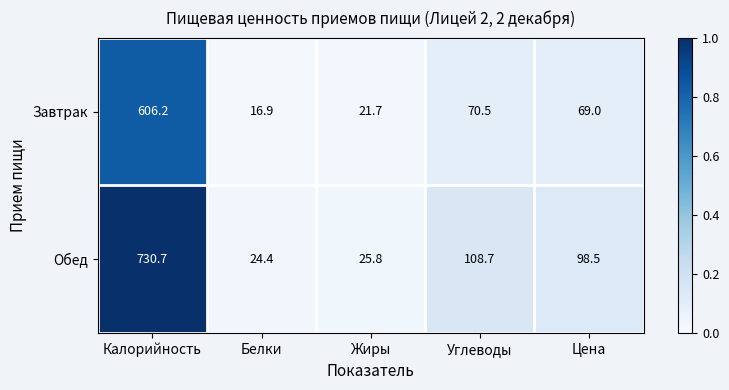

True or false: Завтрак has a value of 380.8 at Калорийность.

False